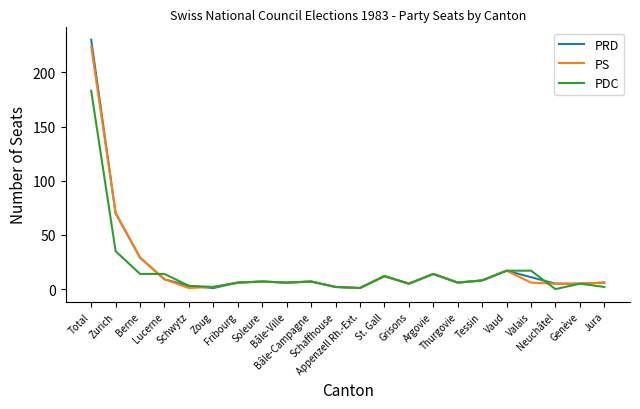

True or false: PDC and PRD intersect in this chart.

True